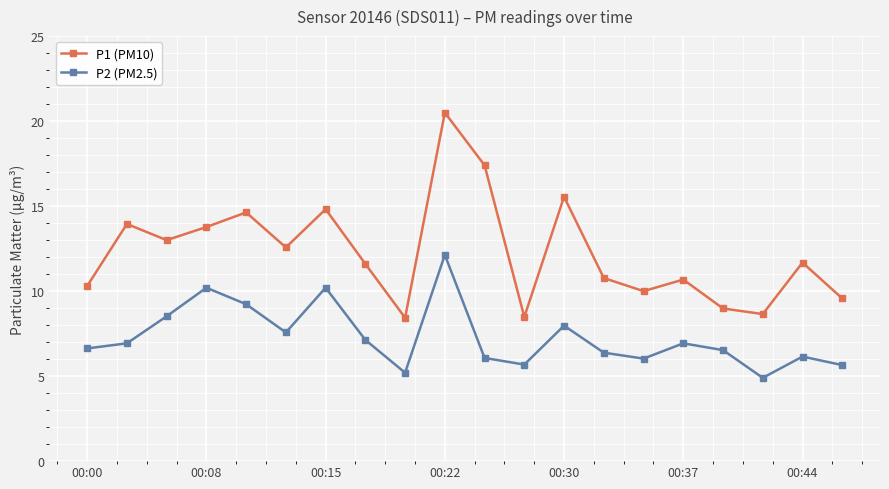

What is the average value of the P2 (PM2.5) series?

7.3